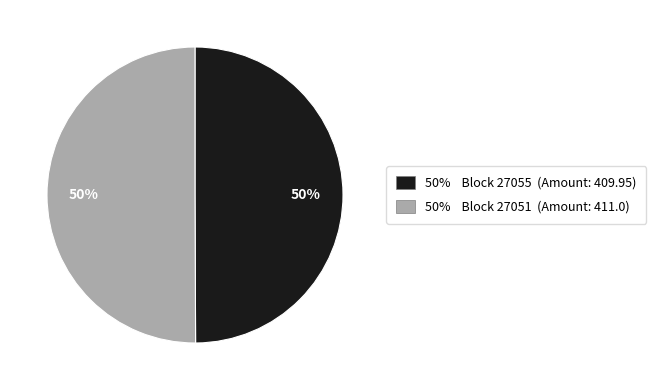

To the nearest percent, what is the average slice percentage?

50%